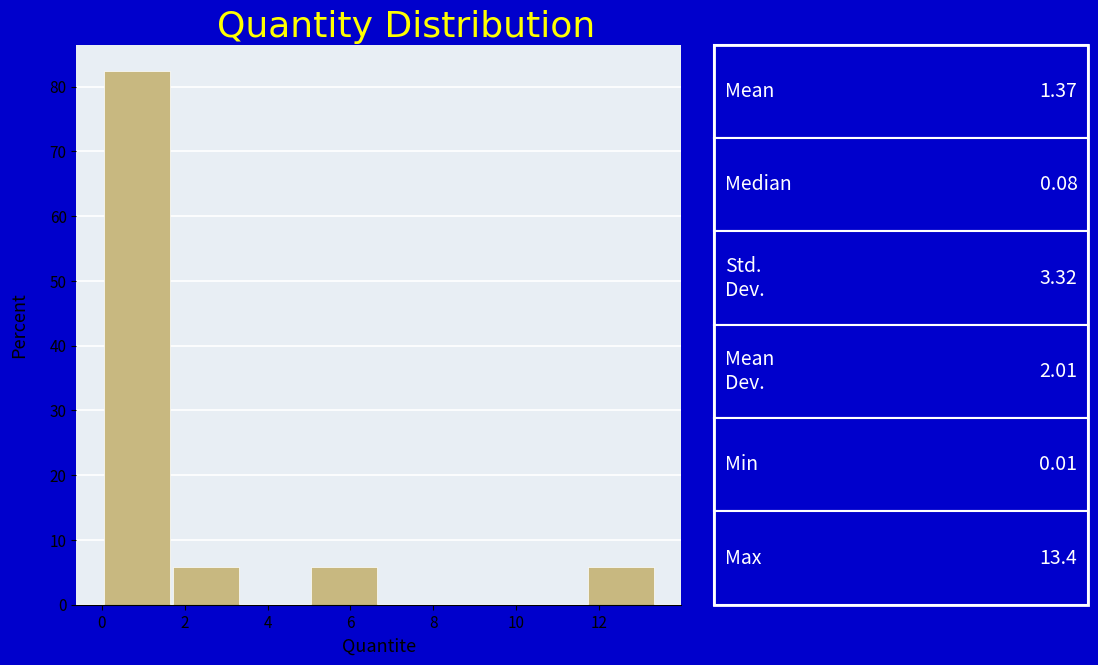

Over which range of the x-axis is the bar tallest?

0.0 to 1.6